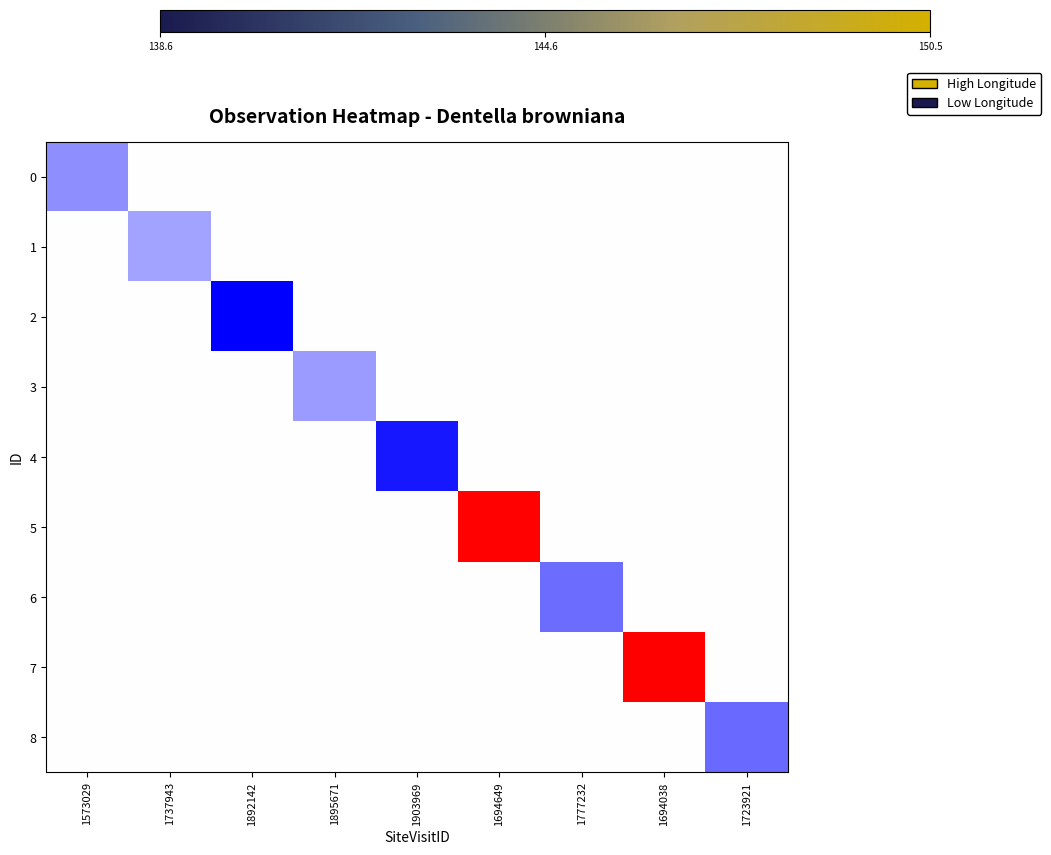

At 1777232, list the series in order from largest to smallest.

0, 1, 2, 3, 4, 5, 7, 8, 6